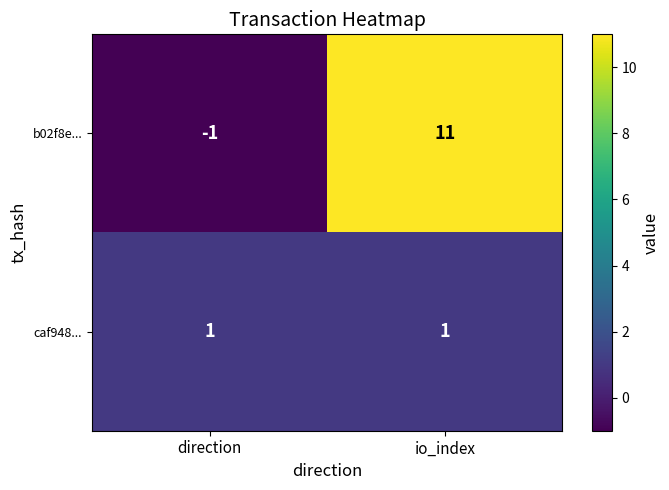

The caf948... series shows 1 at io_index. True or false?

True